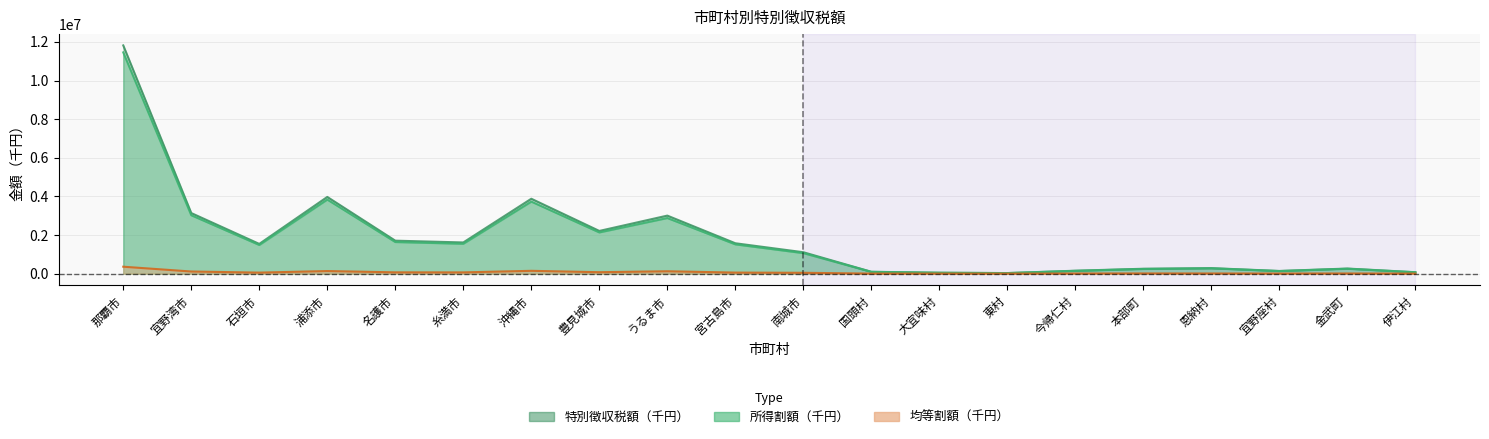

Does the chart display data point markers on the line(s)?

No